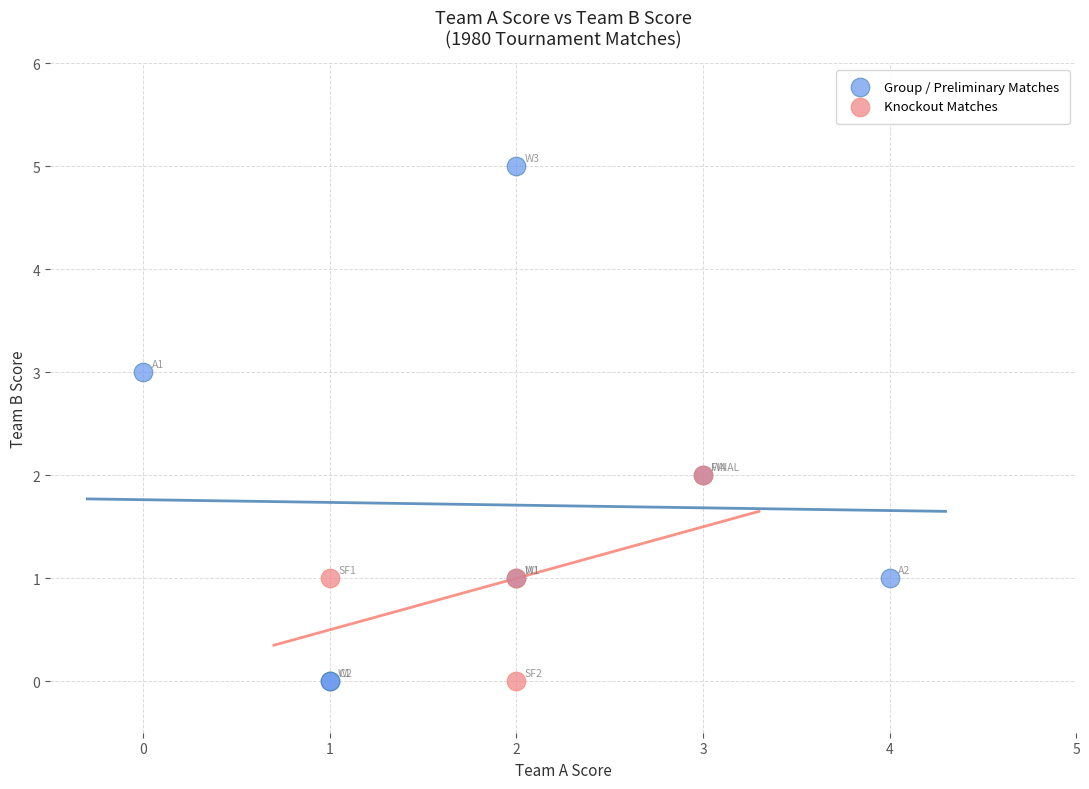

Which series contains the highest Y value?

Group / Preliminary Matches